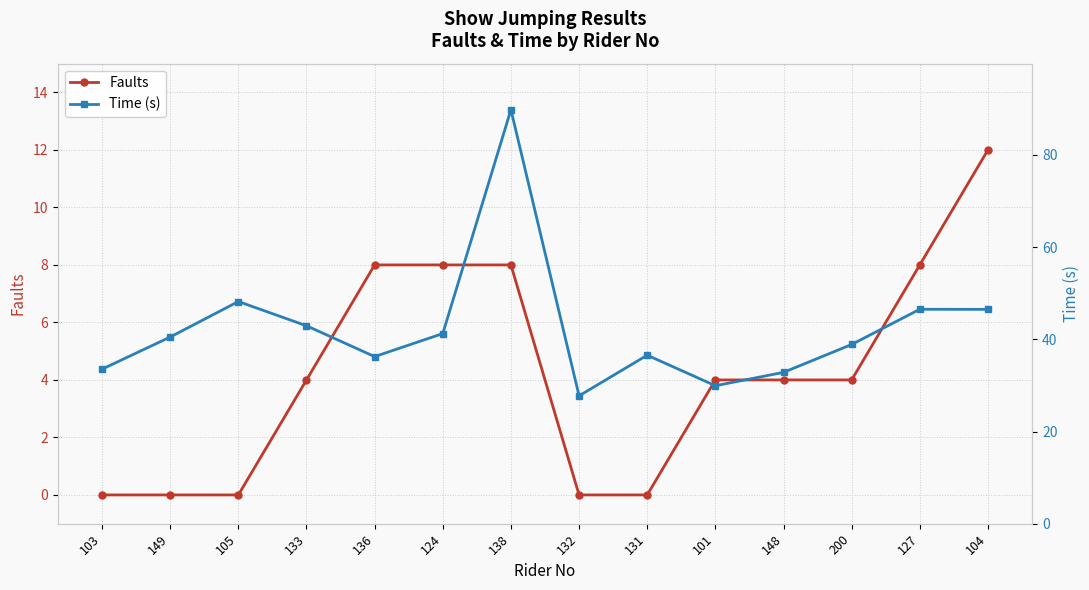

At how many categories does at least one series exceed 62?

1